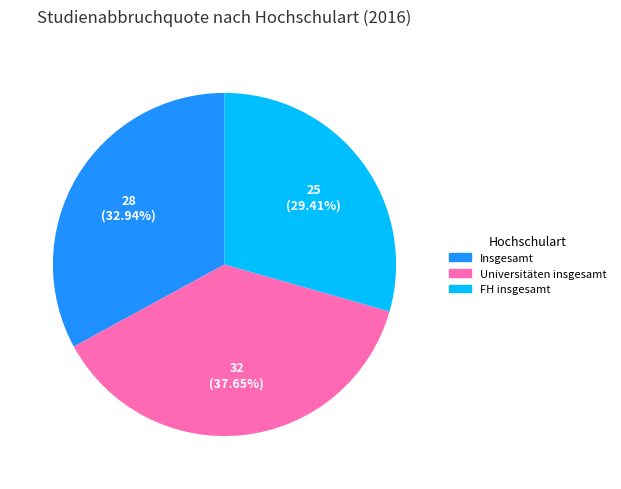

Count the number of slices in the pie.

3